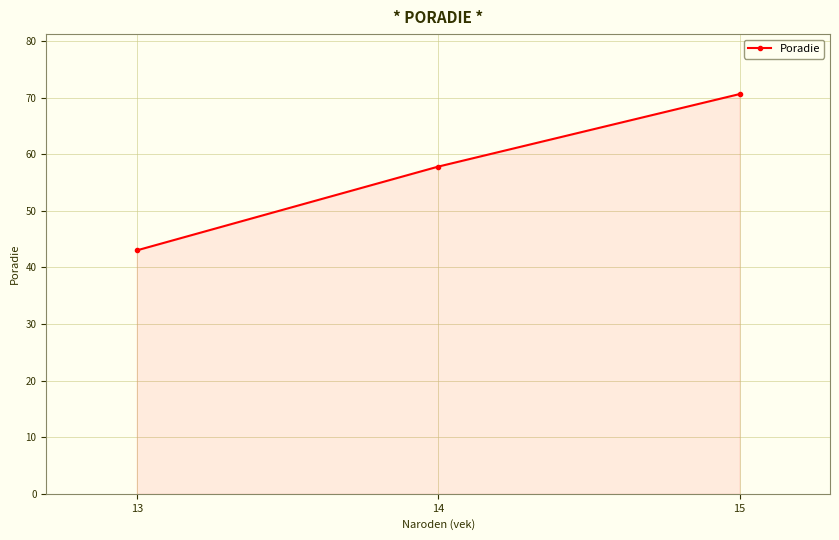

How many distinct data groups are displayed?

1